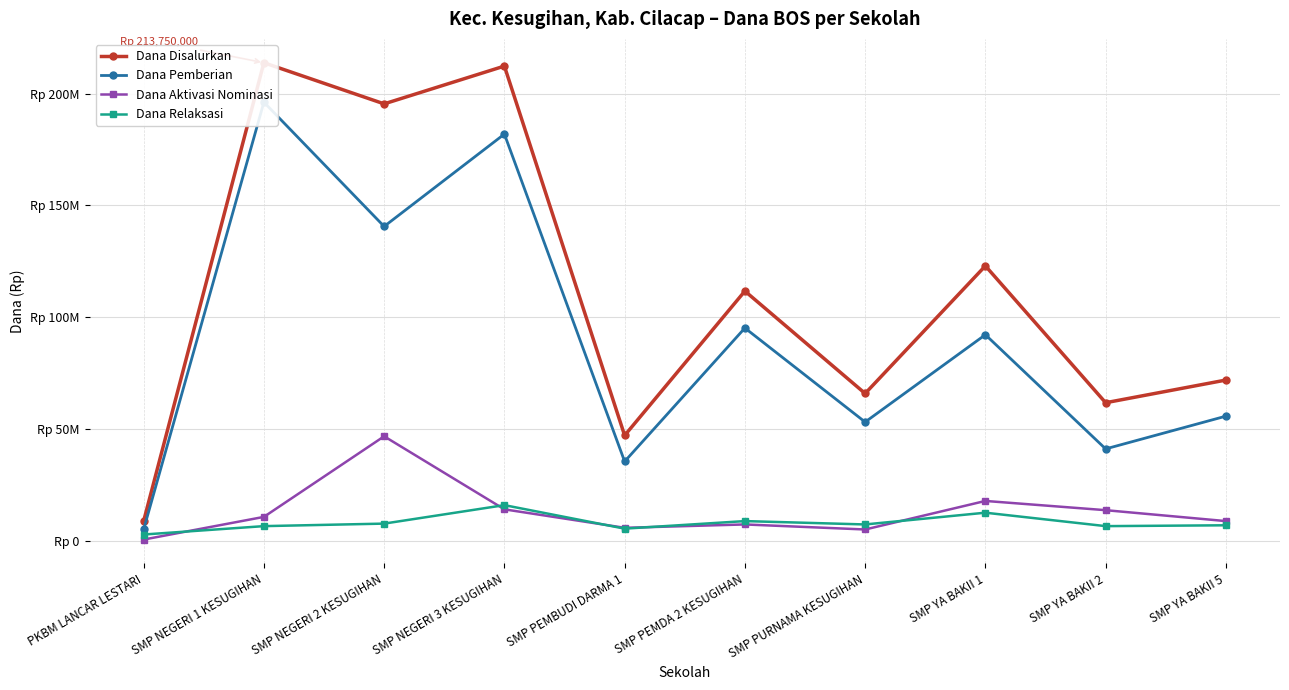

Reading left to right, what are all the values shown in this chart?

Dana Disalurkan: PKBM LANCAR LESTARI=9000000	SMP NEGERI 1 KESUGIHAN=213750000	SMP NEGERI 2 KESUGIHAN=195375000	SMP NEGERI 3 KESUGIHAN=212250000	SMP PEMBUDI DARMA 1=47250000	SMP PEMDA 2 KESUGIHAN=111750000	SMP PURNAMA KESUGIHAN=66000000	SMP YA BAKII 1=123000000	SMP YA BAKII 2=61875000	SMP YA BAKII 5=72000000
Dana Pemberian: PKBM LANCAR LESTARI=5250000	SMP NEGERI 1 KESUGIHAN=196125000	SMP NEGERI 2 KESUGIHAN=140625000	SMP NEGERI 3 KESUGIHAN=181875000	SMP PEMBUDI DARMA 1=35625000	SMP PEMDA 2 KESUGIHAN=95250000	SMP PURNAMA KESUGIHAN=53250000	SMP YA BAKII 1=92250000	SMP YA BAKII 2=41250000	SMP YA BAKII 5=55875000
Dana Aktivasi Nominasi: PKBM LANCAR LESTARI=750000	SMP NEGERI 1 KESUGIHAN=10875000	SMP NEGERI 2 KESUGIHAN=46875000	SMP NEGERI 3 KESUGIHAN=14250000	SMP PEMBUDI DARMA 1=6000000	SMP PEMDA 2 KESUGIHAN=7500000	SMP PURNAMA KESUGIHAN=5250000	SMP YA BAKII 1=18000000	SMP YA BAKII 2=13875000	SMP YA BAKII 5=9000000
Dana Relaksasi: PKBM LANCAR LESTARI=3000000	SMP NEGERI 1 KESUGIHAN=6750000	SMP NEGERI 2 KESUGIHAN=7875000	SMP NEGERI 3 KESUGIHAN=16125000	SMP PEMBUDI DARMA 1=5625000	SMP PEMDA 2 KESUGIHAN=9000000	SMP PURNAMA KESUGIHAN=7500000	SMP YA BAKII 1=12750000	SMP YA BAKII 2=6750000	SMP YA BAKII 5=7125000